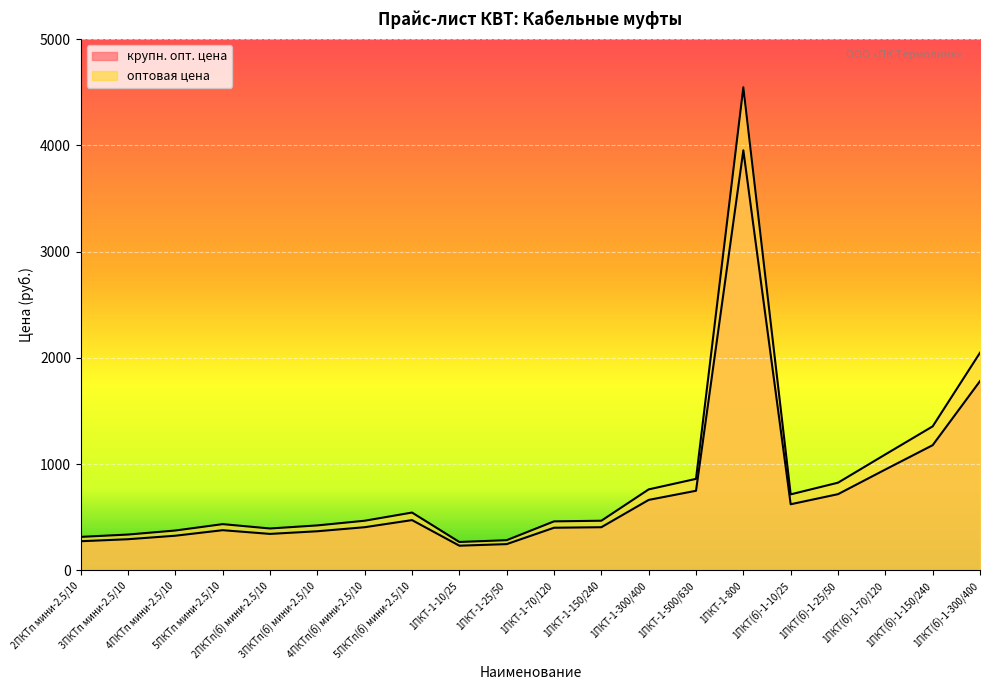

How many lines are shown in the chart?

2